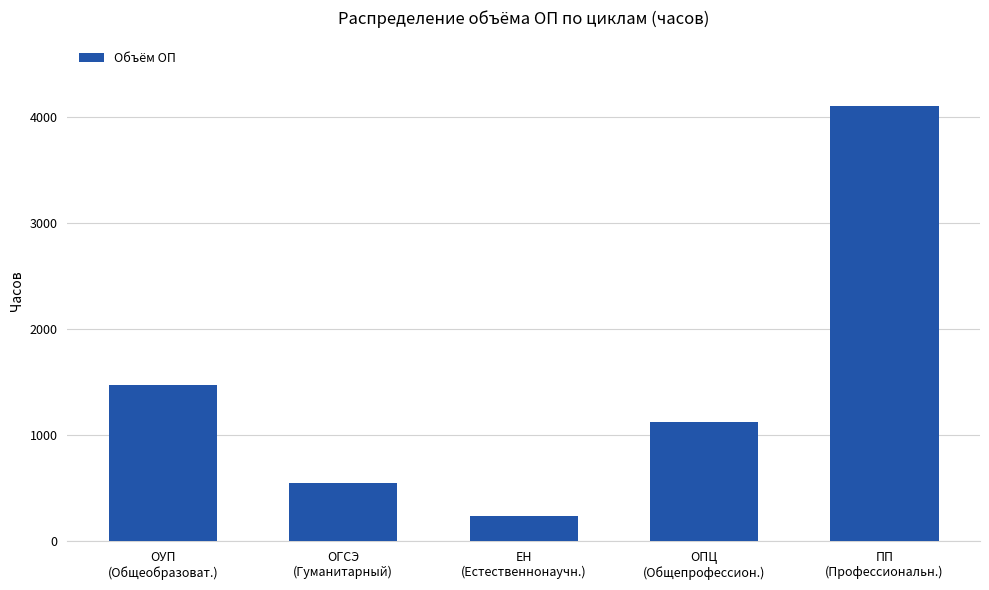

Rank the categories by value from lowest to highest.

ЕН
(Естественнонаучн.), ОГСЭ
(Гуманитарный), ОПЦ
(Общепрофессион.), ОУП
(Общеобразоват.), ПП
(Профессиональн.)